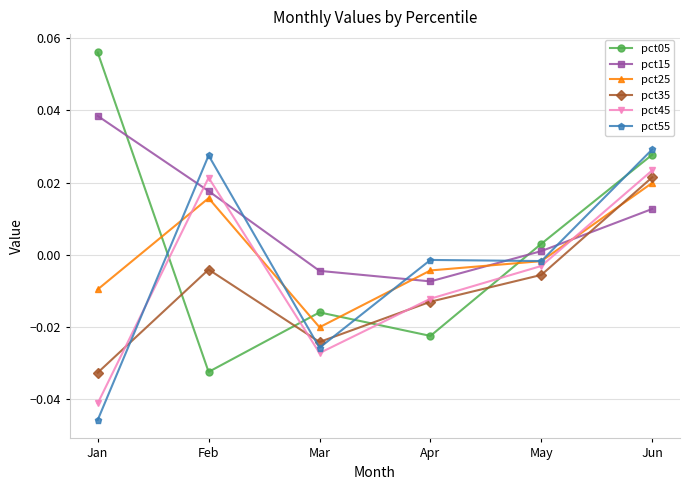

What are all the series names shown in the legend?

pct05, pct15, pct25, pct35, pct45, pct55